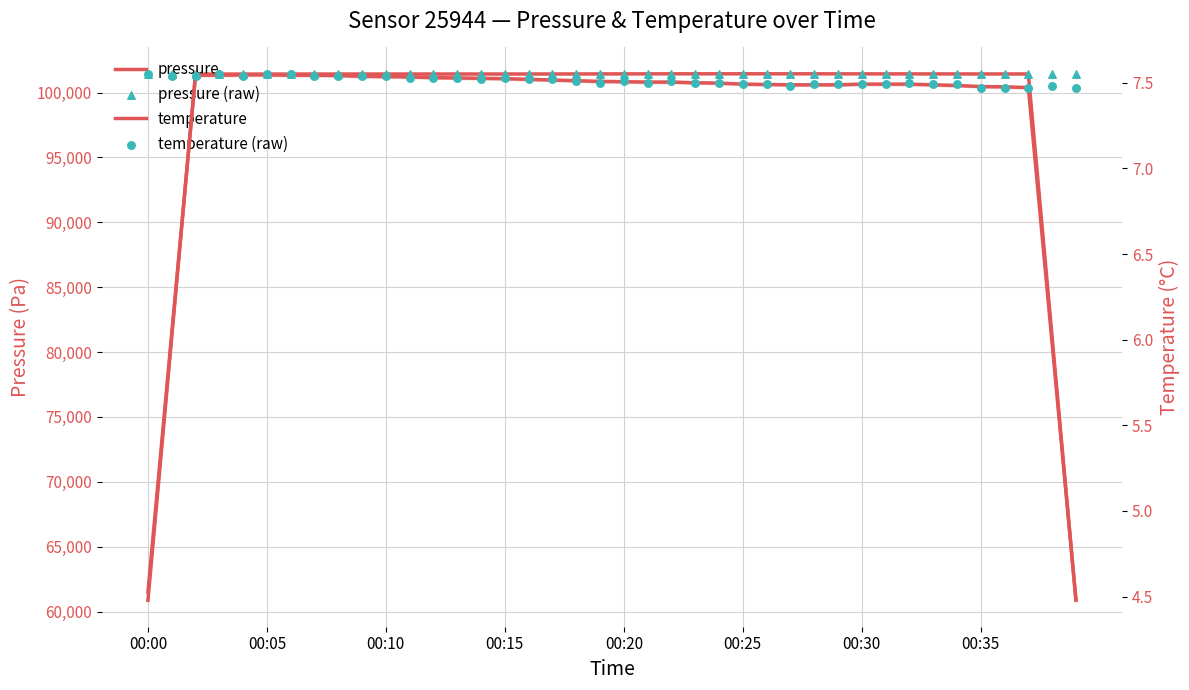

Which series reaches the maximum Y coordinate?

pressure (raw)